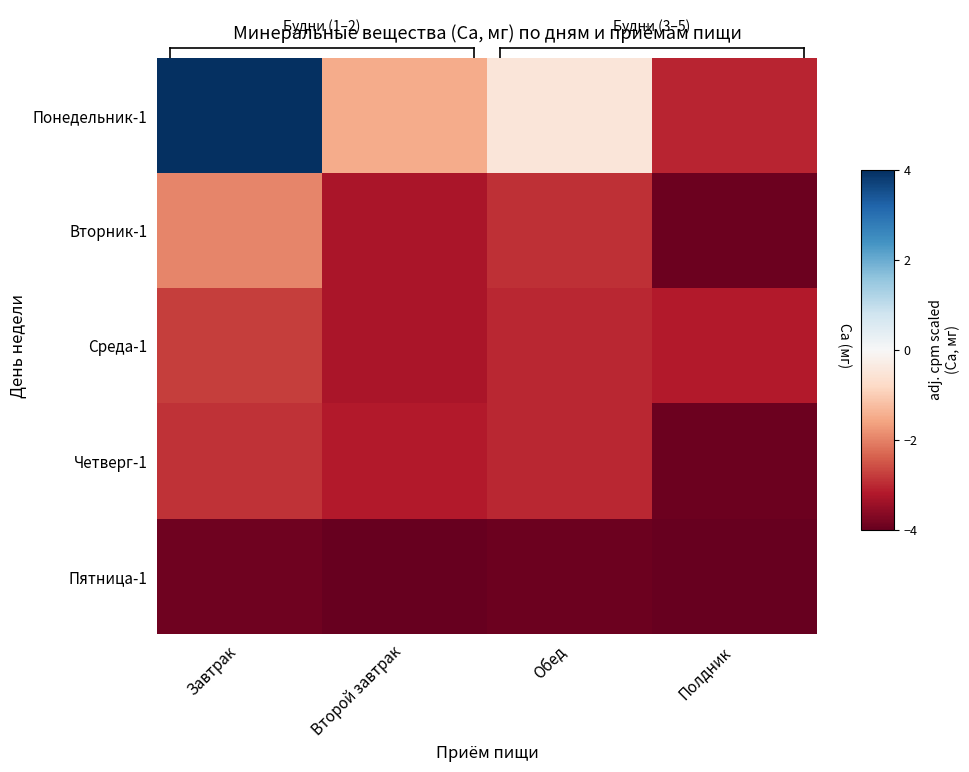

Reading left to right, what are all the values shown in this chart?

Понедельник-1: Завтрак=4.0	Второй завтрак=-1.5	Обед=-0.5	Полдник=-3.0
Вторник-1: Завтрак=-2.0	Второй завтрак=-3.3	Обед=-2.9	Полдник=-3.9
Среда-1: Завтрак=-2.8	Второй завтрак=-3.3	Обед=-3.0	Полдник=-3.2
Четверг-1: Завтрак=-2.9	Второй завтрак=-3.2	Обед=-3.0	Полдник=-3.9
Пятница-1: Завтрак=-3.9	Второй завтрак=-4.0	Обед=-3.9	Полдник=-4.0